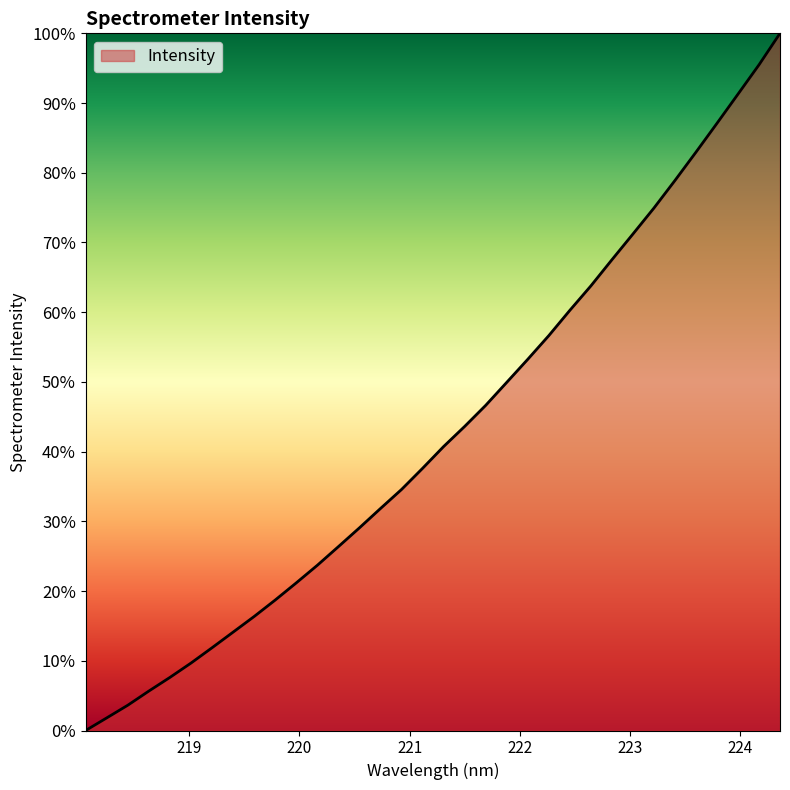

What is the greatest value displayed?

100.0